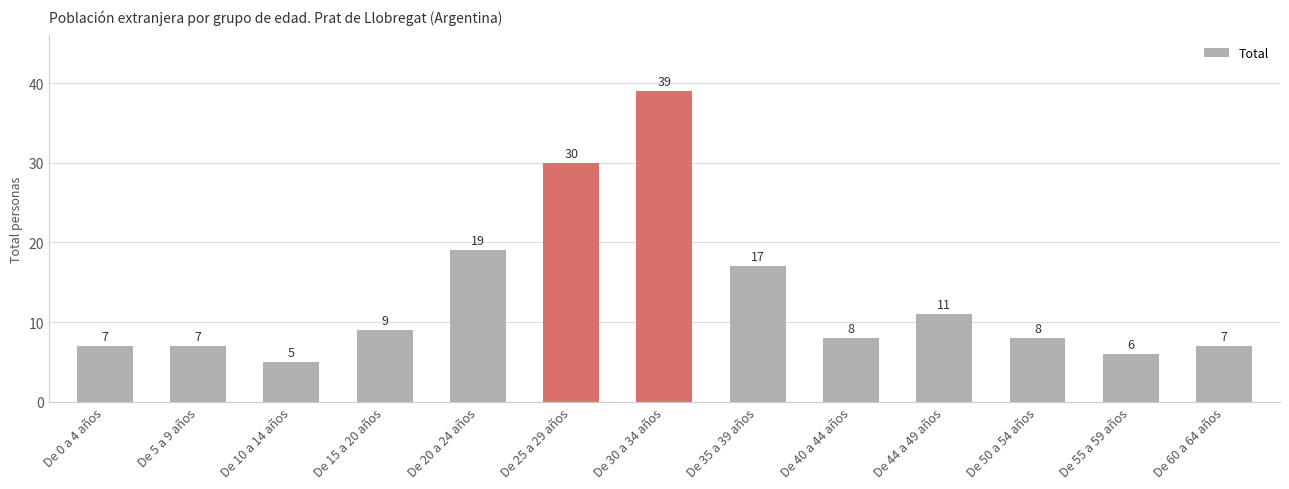

What value does the data have at De 50 a 54 años?

8